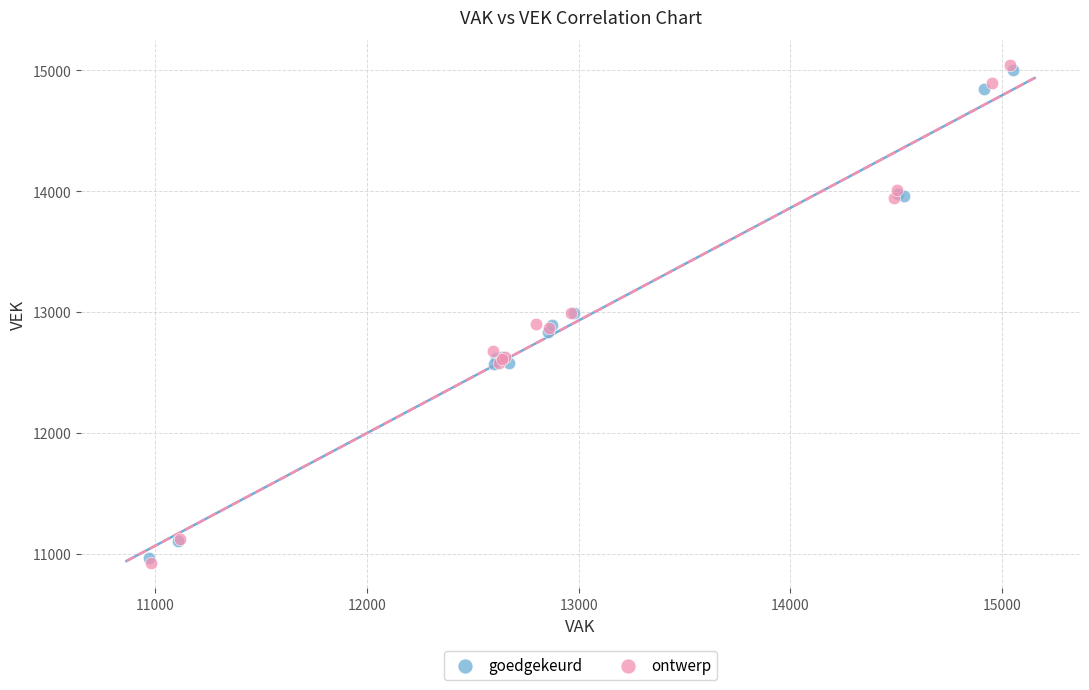

Which series has the largest Y range (max minus min)?

ontwerp